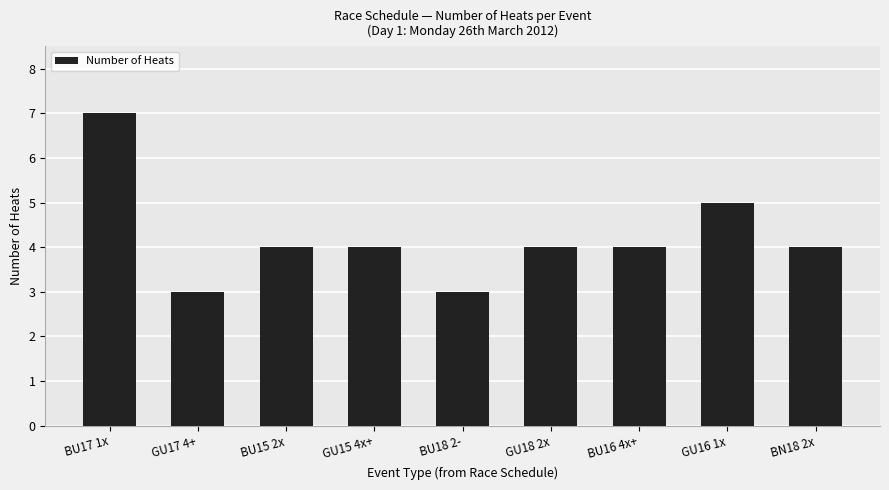

Reading left to right, extract all data points from this chart.

BU17 1x=7	GU17 4+=3	BU15 2x=4	GU15 4x+=4	BU18 2-=3	GU18 2x=4	BU16 4x+=4	GU16 1x=5	BN18 2x=4